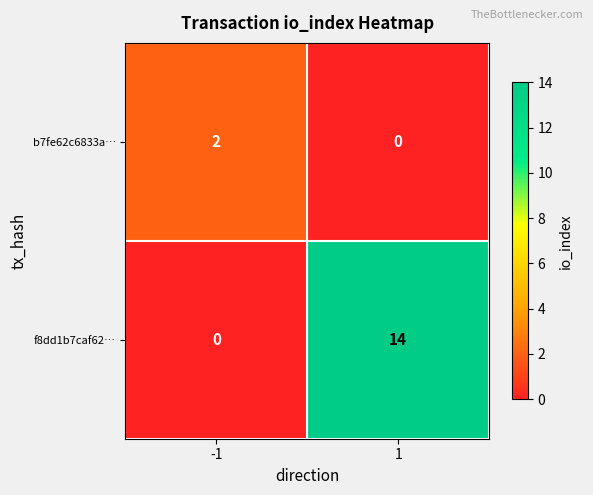

List the labels in order of f8dd1b7caf62… value, smallest first.

-1, 1